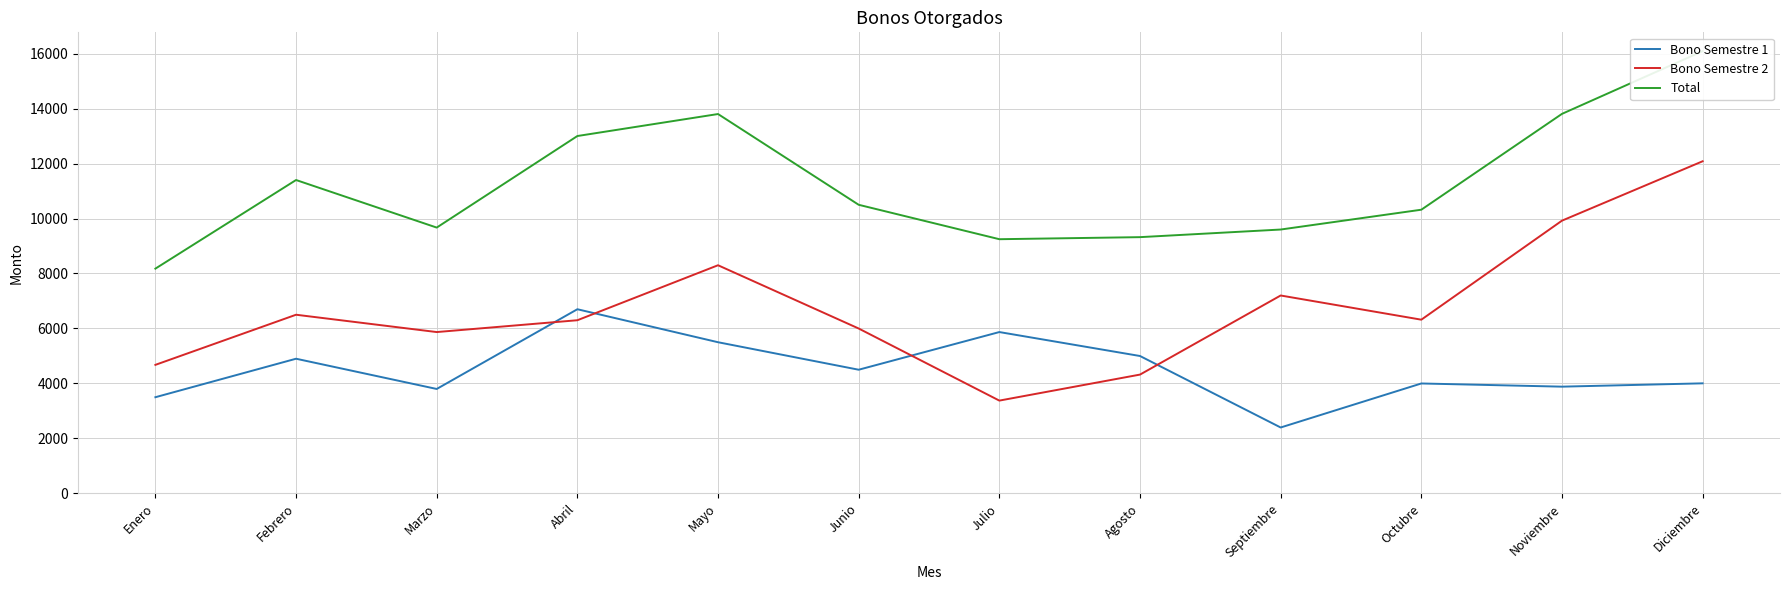

What is the value of the Bono Semestre 1 point at the 2nd from the left?

4900